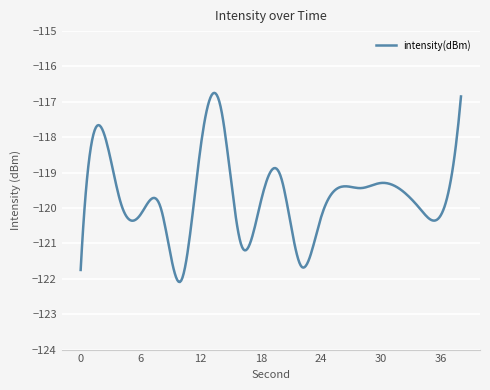

What is the greatest value displayed?

-116.7